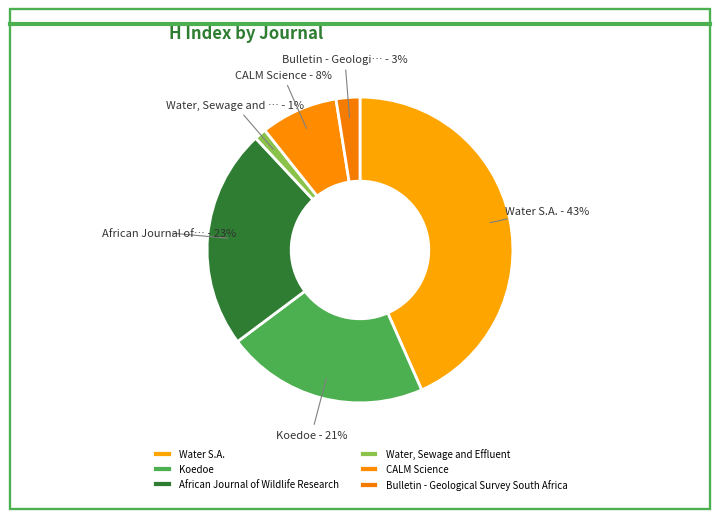

The Bulletin - Geological Survey South Africa slice represents 3% of the pie. True or false?

True